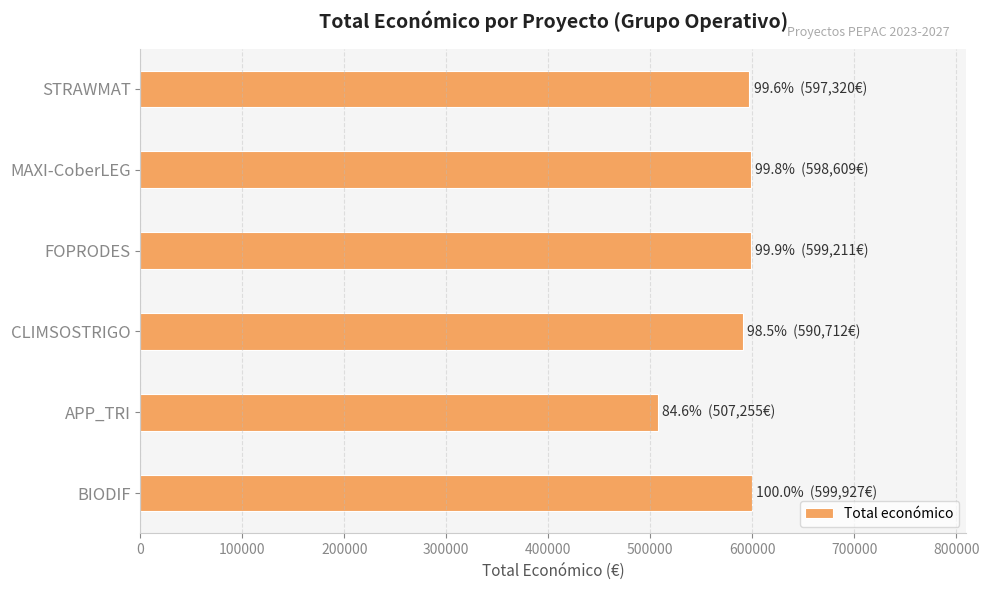

How many bars are there in total?

6